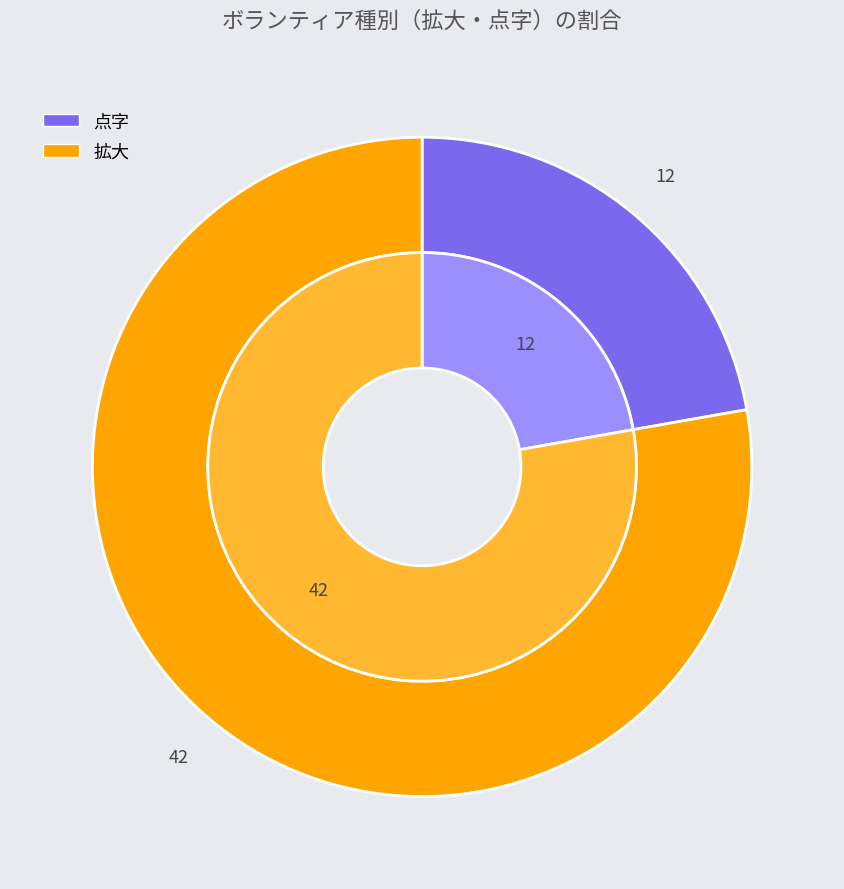

Rank the categories by value from highest to lowest.

拡大, 点字